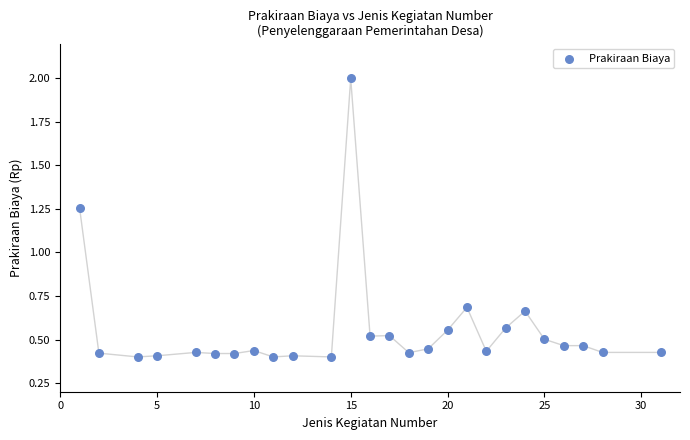

What is the range of Y values (max minus min)?

1.6